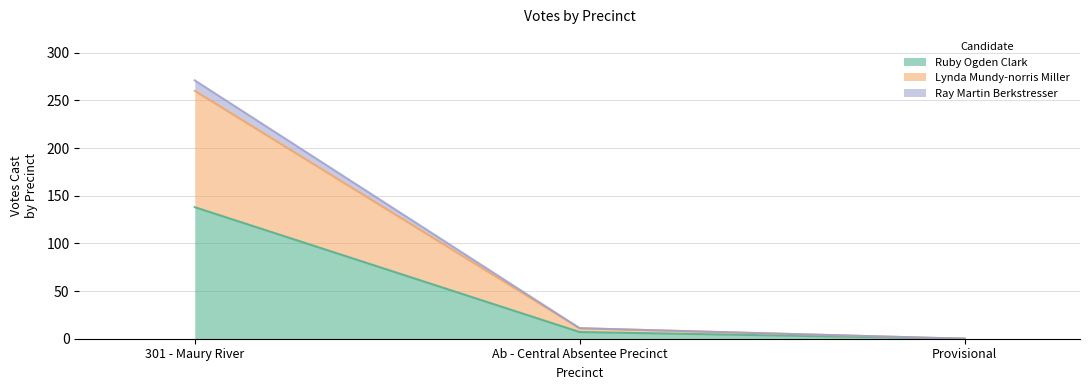

How many categories are shown in the chart?

3